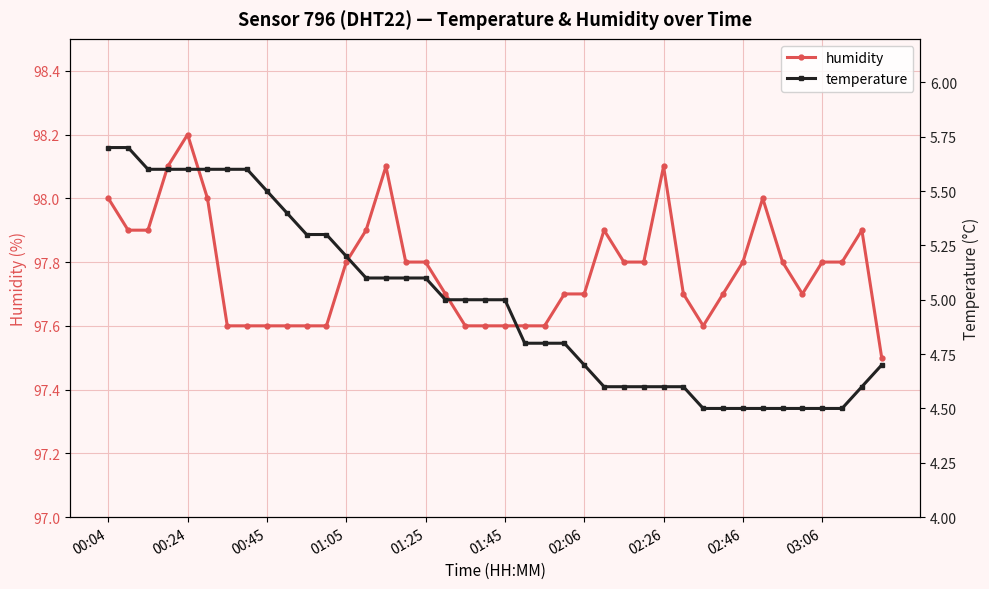

Which series has the largest total across all categories?

humidity